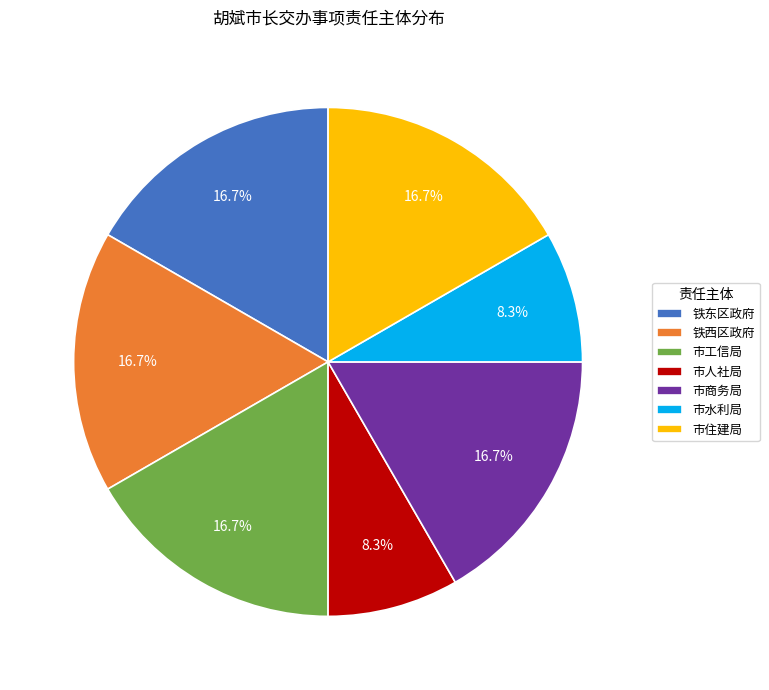

Is there any slice that represents more than half of the pie?

No